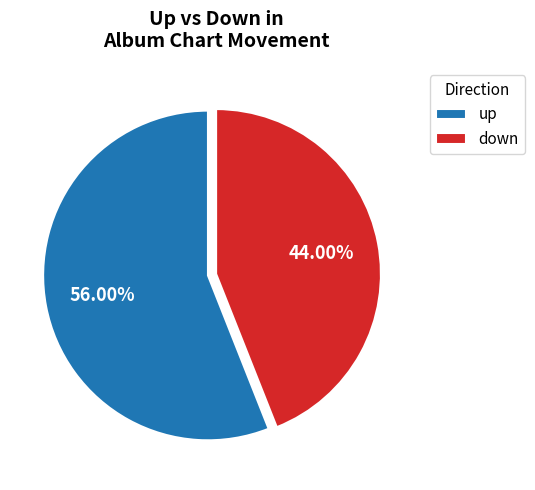

To the nearest percent, what percentage of the pie is down?

44%